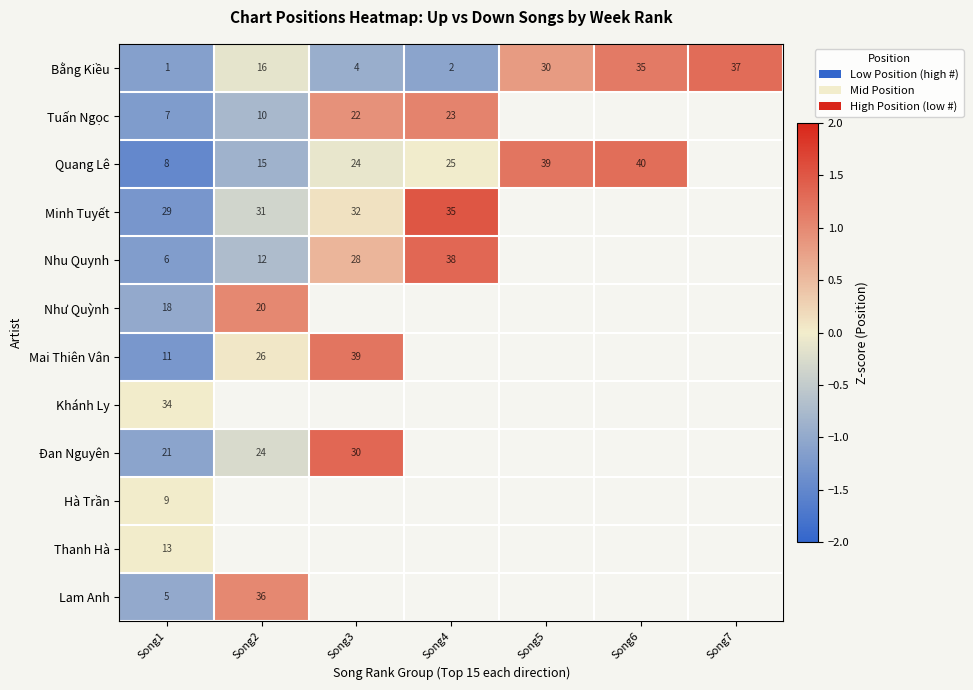

What is the minimum value for Tuấn Ngọc?

-1.2